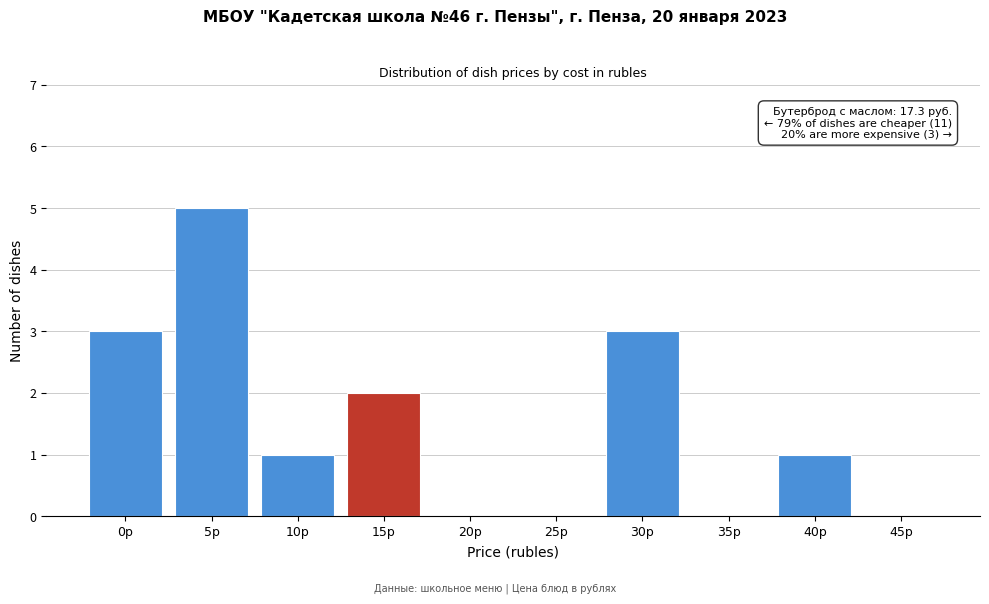

Reading left to right, transcribe all the data shown in this chart.

0р=3	5р=5	10р=1	15р=2	20р=0	25р=0	30р=3	35р=0	40р=1	45р=0